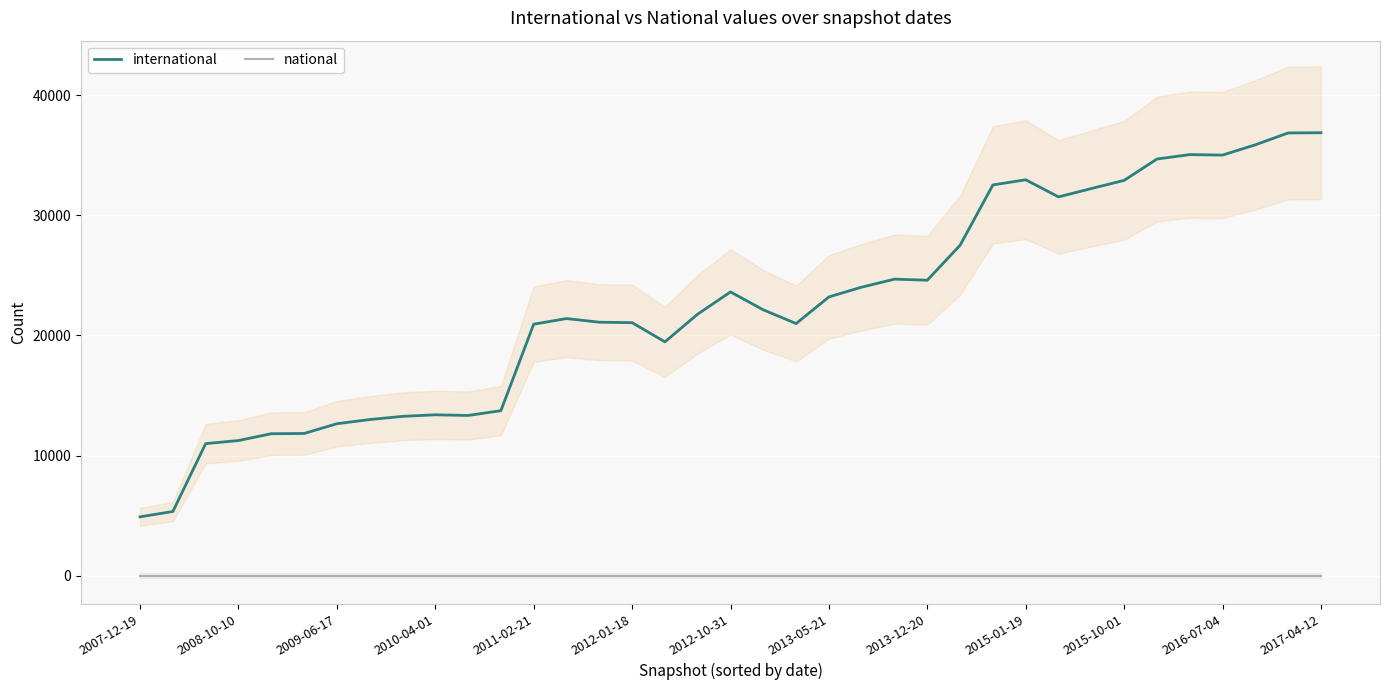

Which series has the largest total across all categories?

international